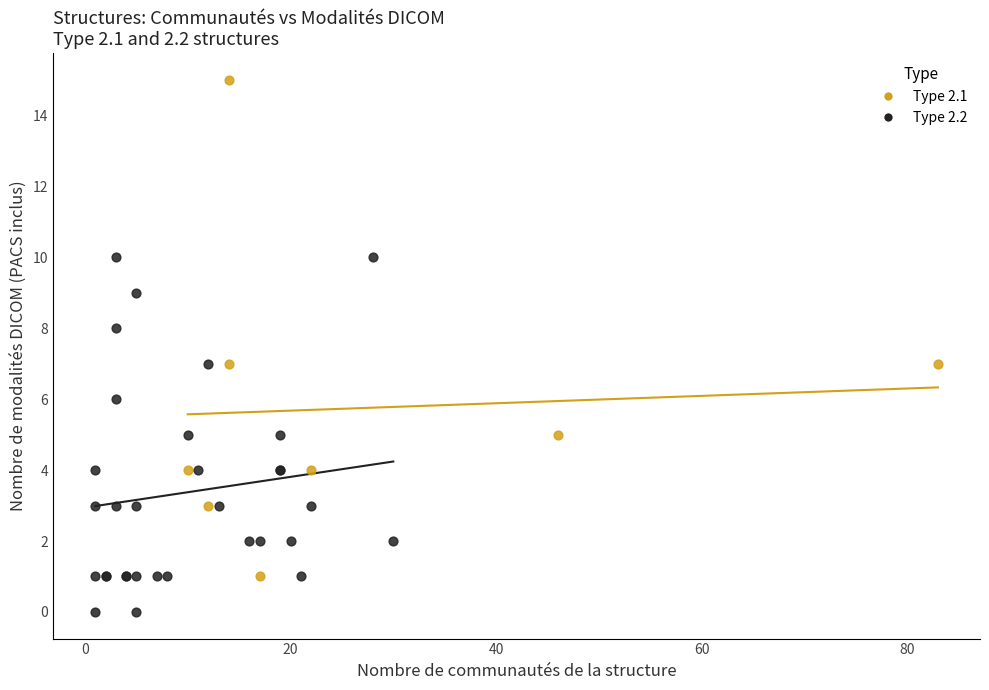

Which series reaches the minimum Y coordinate?

Type 2.2